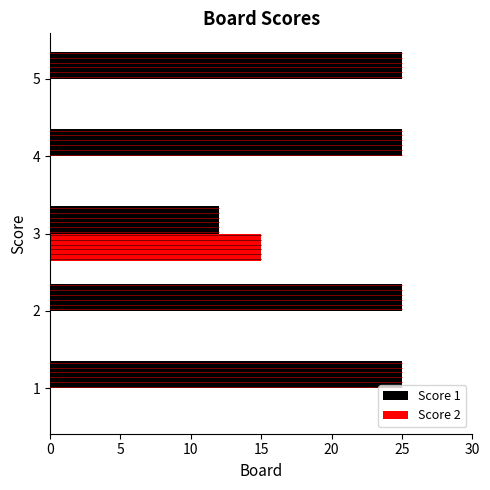

Which series has the largest total across all categories?

Score 1